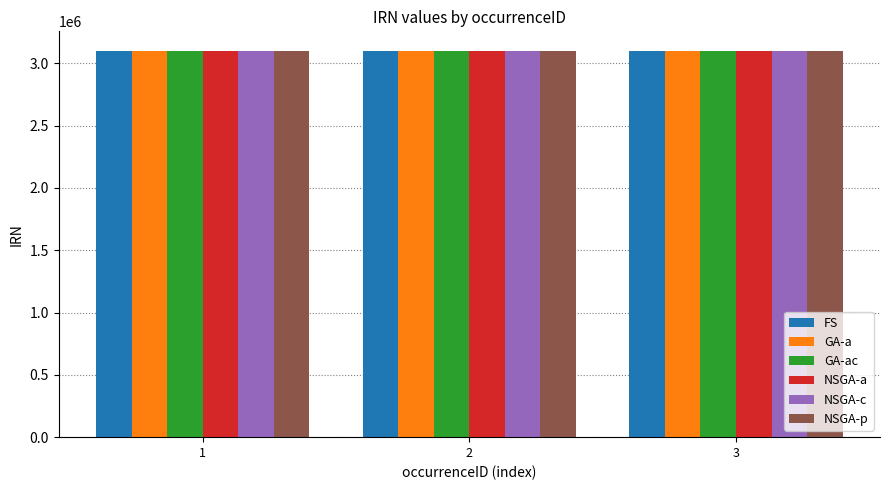

How many values in the NSGA-p series are below 3102001?

1